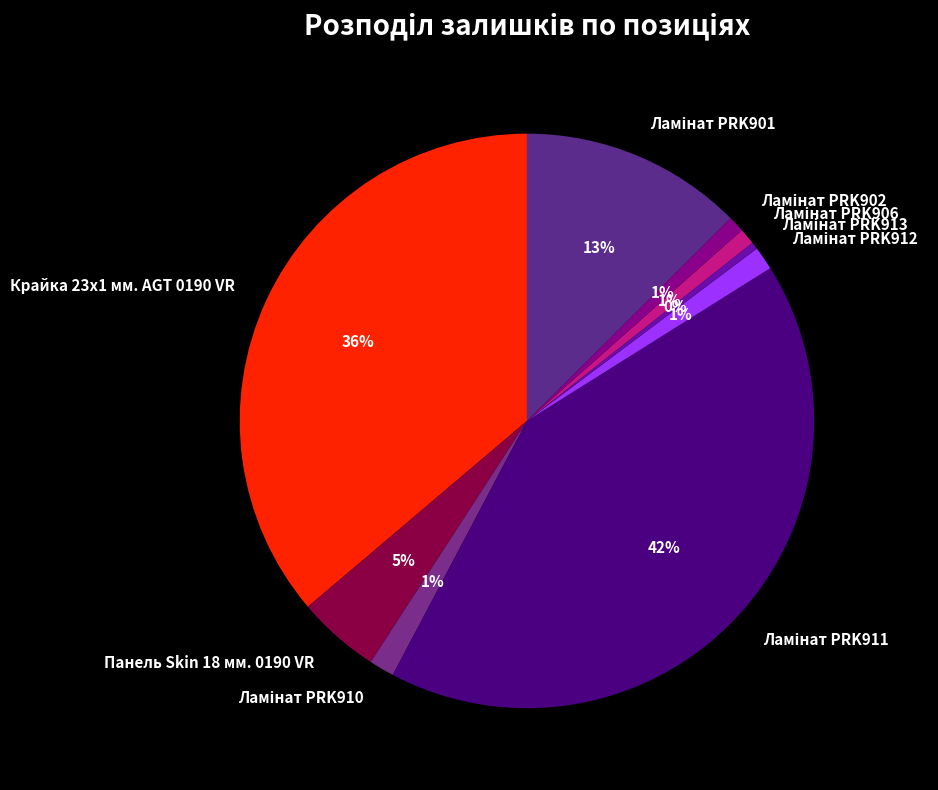

Is there a majority slice in this chart?

No